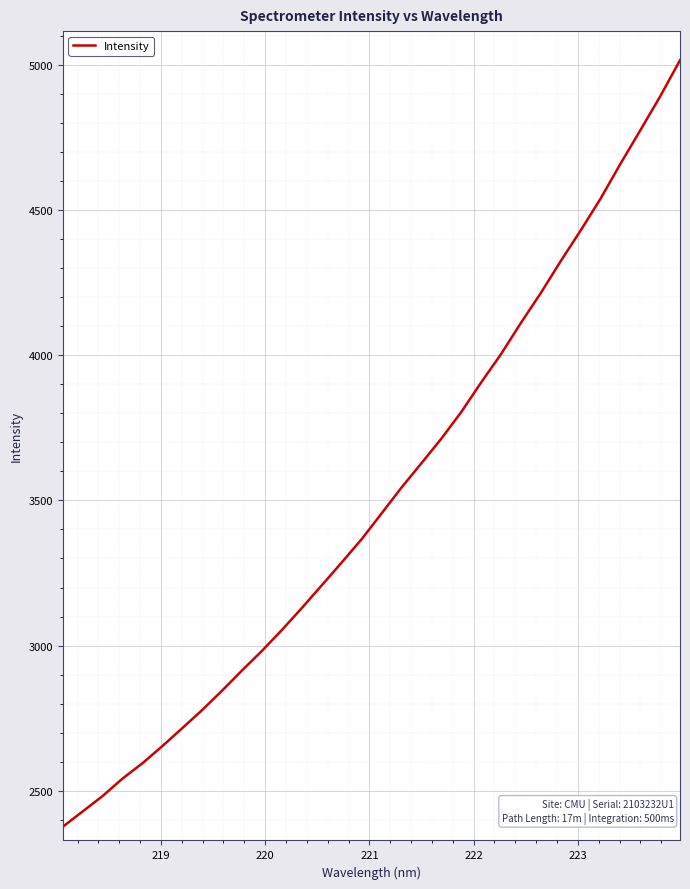

What is the difference between the maximum and minimum values?

2638.4